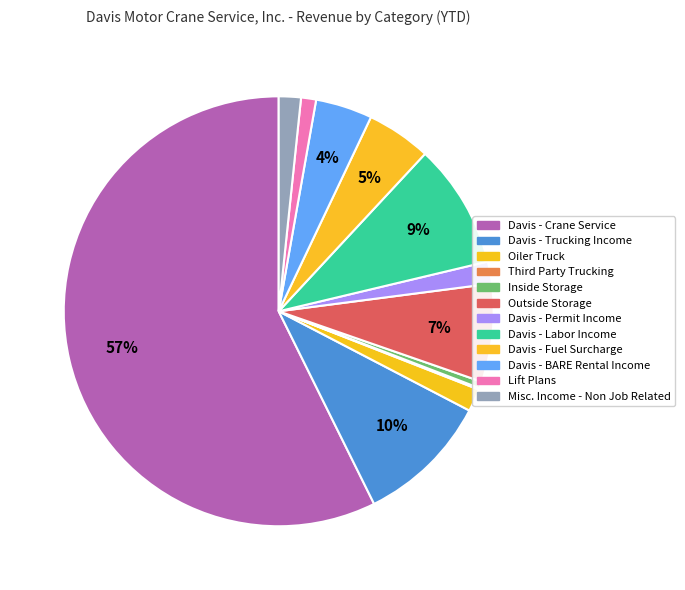

Which slice represents more than half of the pie?

Davis - Crane Service